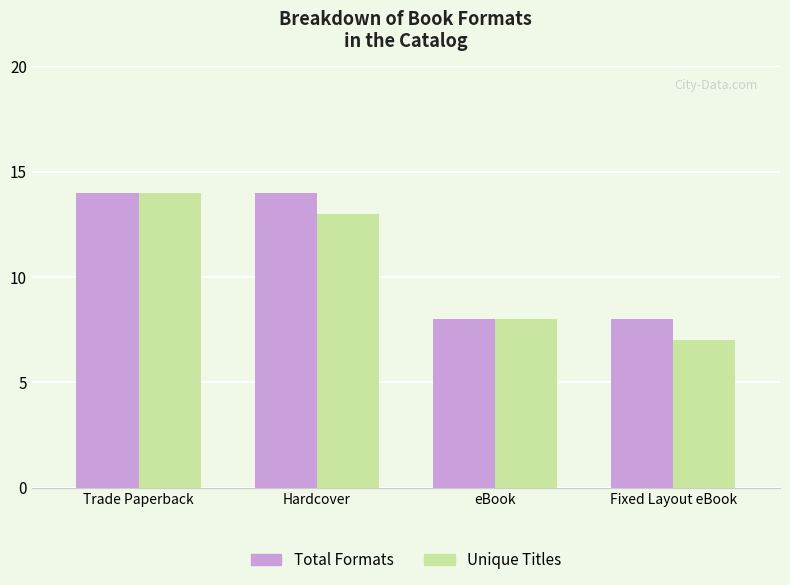

Reading right to left, transcribe all the data shown in this chart.

Total Formats: 8	8	14	14
Unique Titles: 7	8	13	14